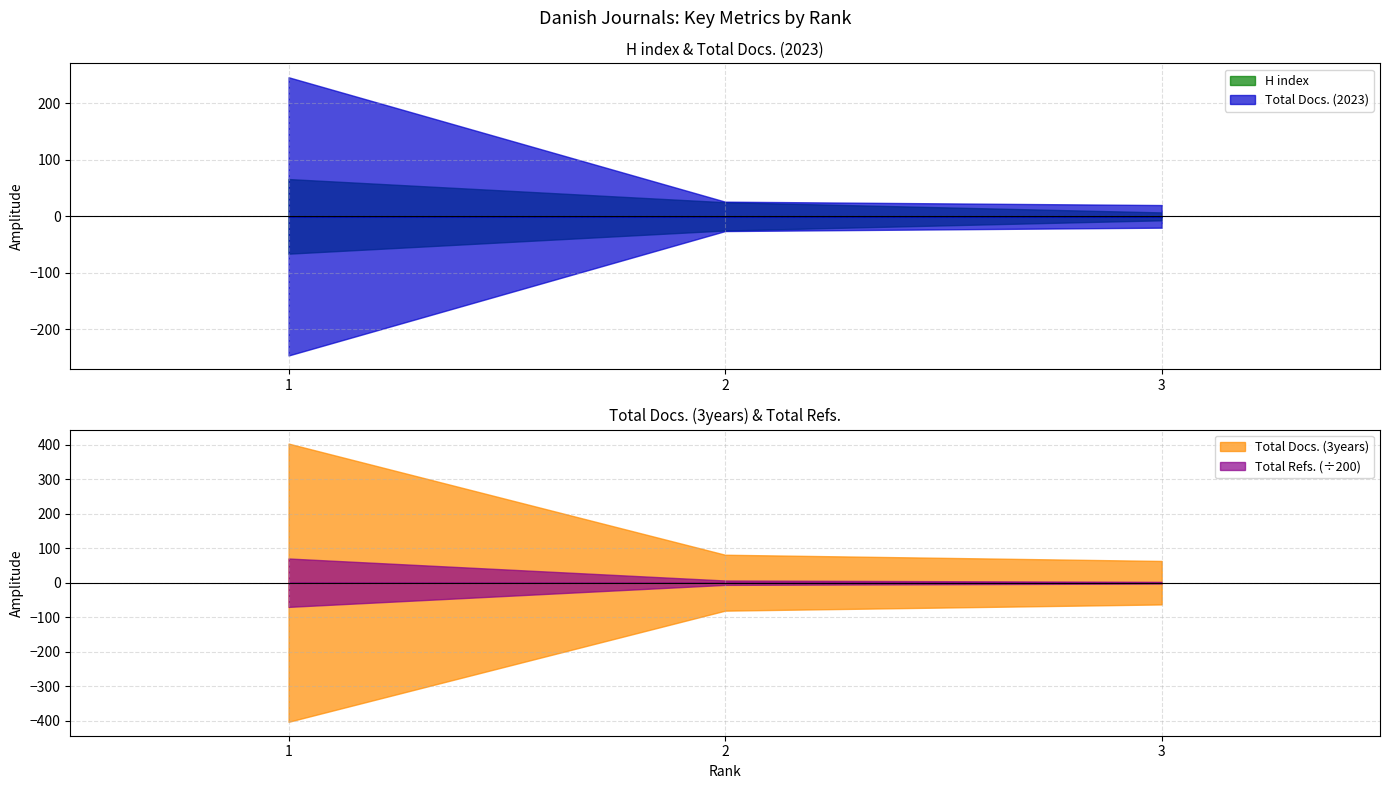

True or false: Total Refs. has a value of 714 at 3.

False